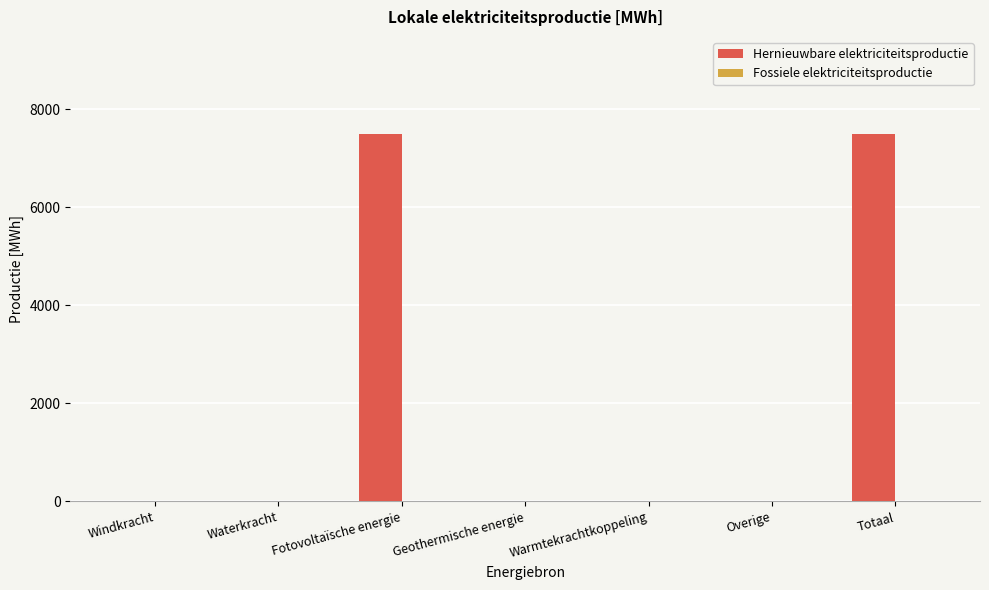

What is the maximum value shown in the chart?

7499.7